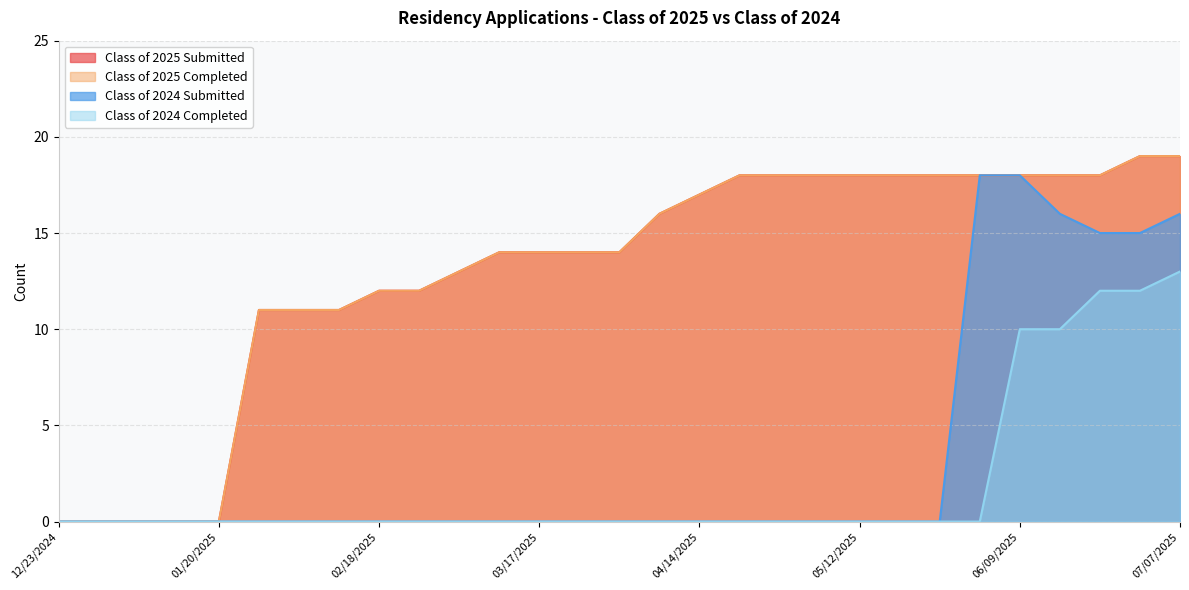

How many positive values does the Class of 2024 Submitted series have?

6